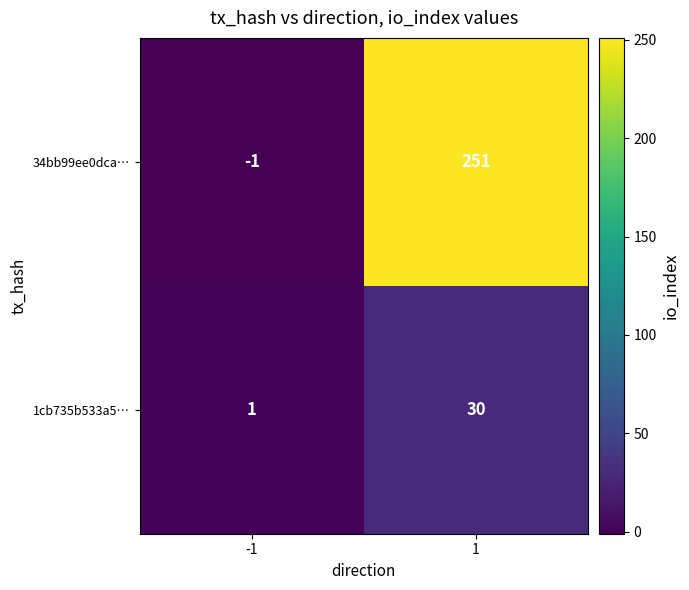

Reading left to right, extract all data points from this chart.

34bb99ee0dca…: -1	251
1cb735b533a5…: 1	30